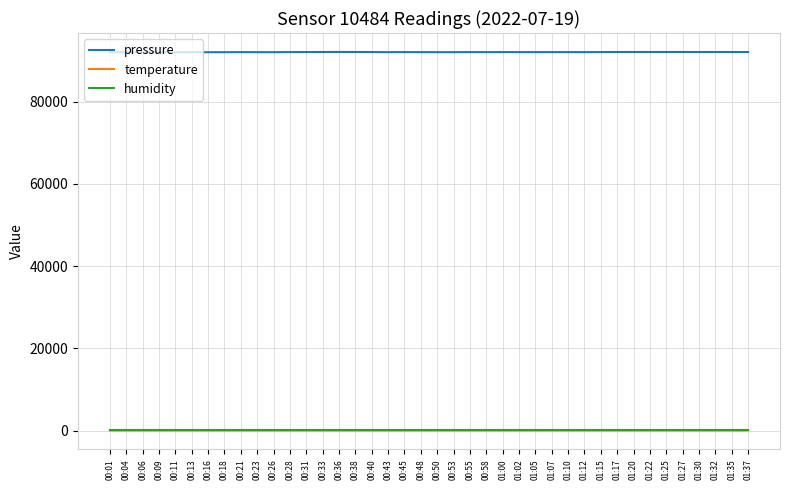

At which label does pressure first exceed 92015?

00:28